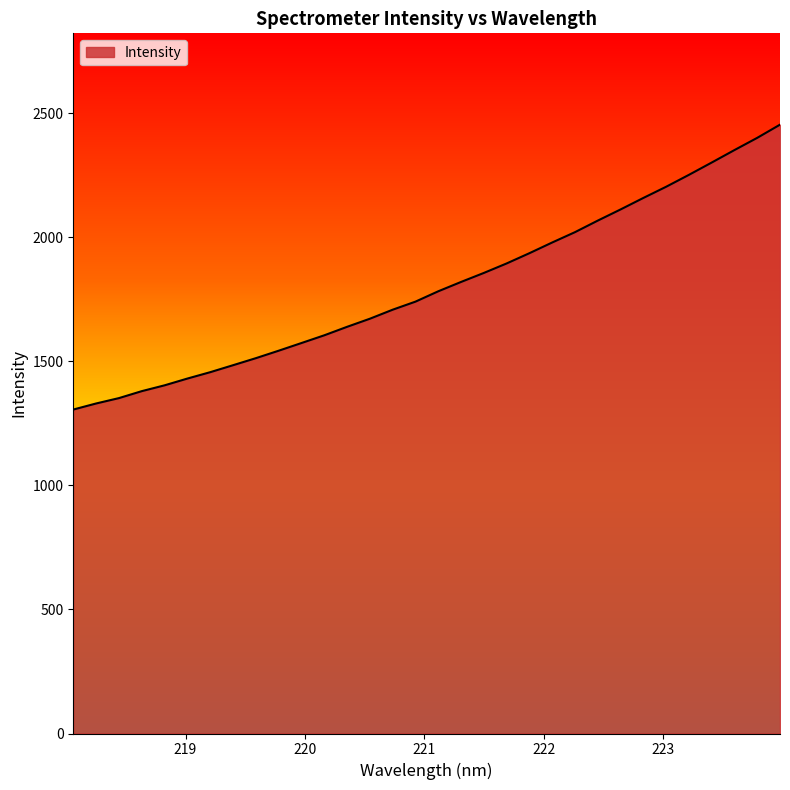

What is the minimum value shown in the chart?

1305.2